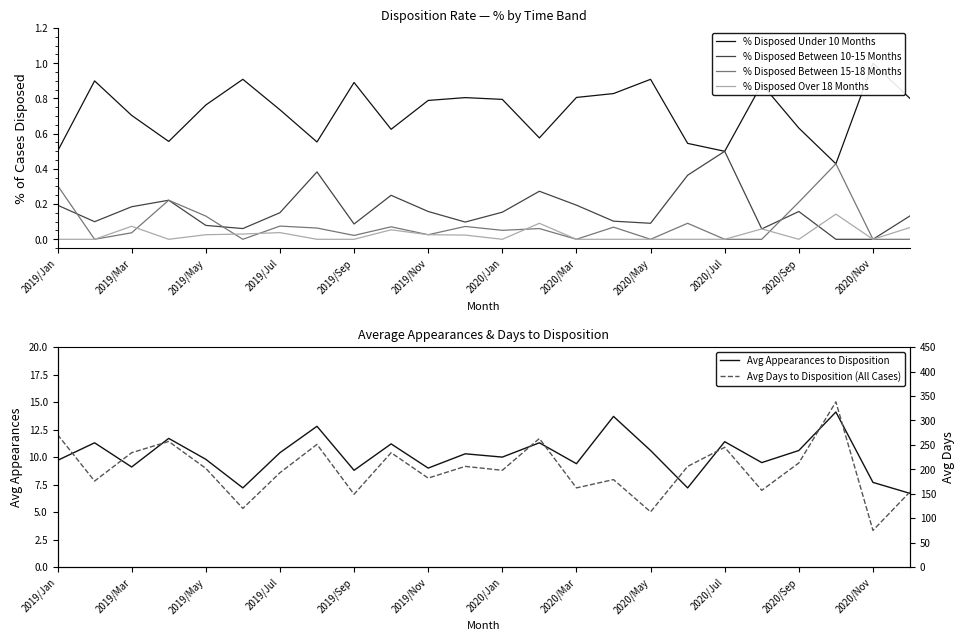

How many interior local valleys does the % Disposed Between 15-18 Months series have?

7